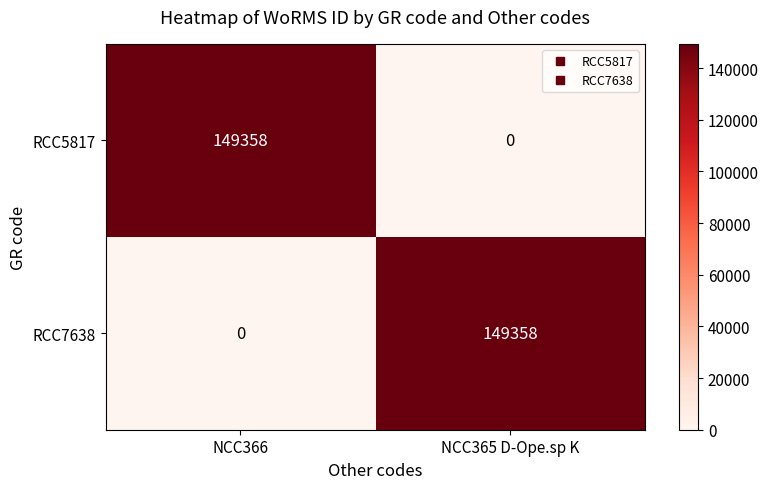

What is the spread (max minus min) of values at NCC365 D-Ope.sp K?

149358